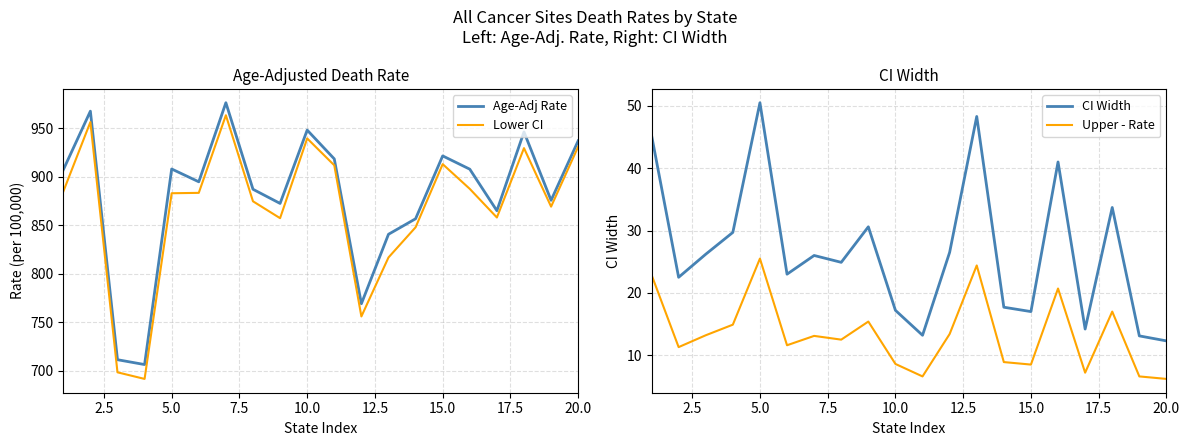

What is the approximate value of Age-Adj Rate at 10.0?

948.2